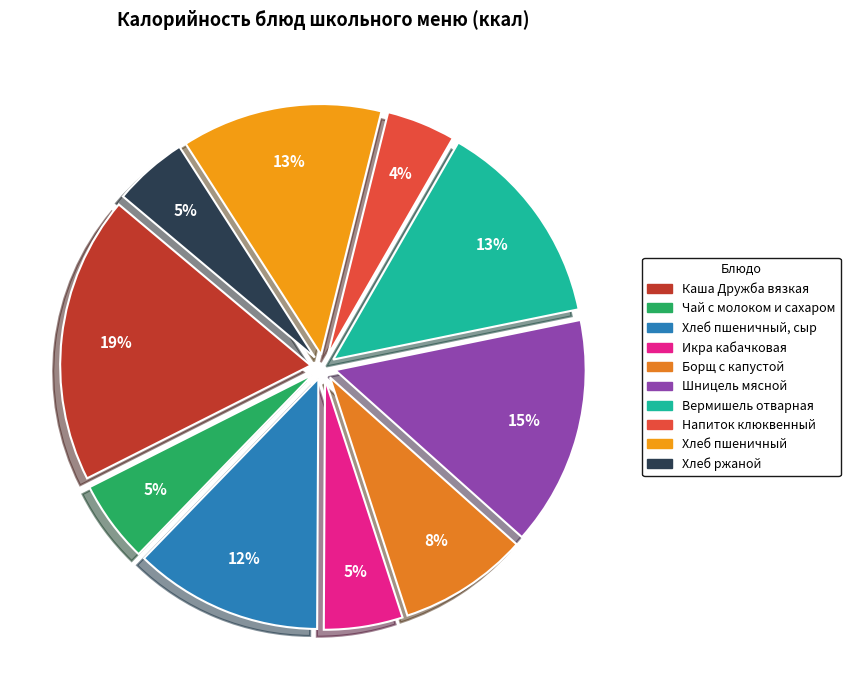

What percentage is NOT represented by Каша Дружба вязкая?

81.4%